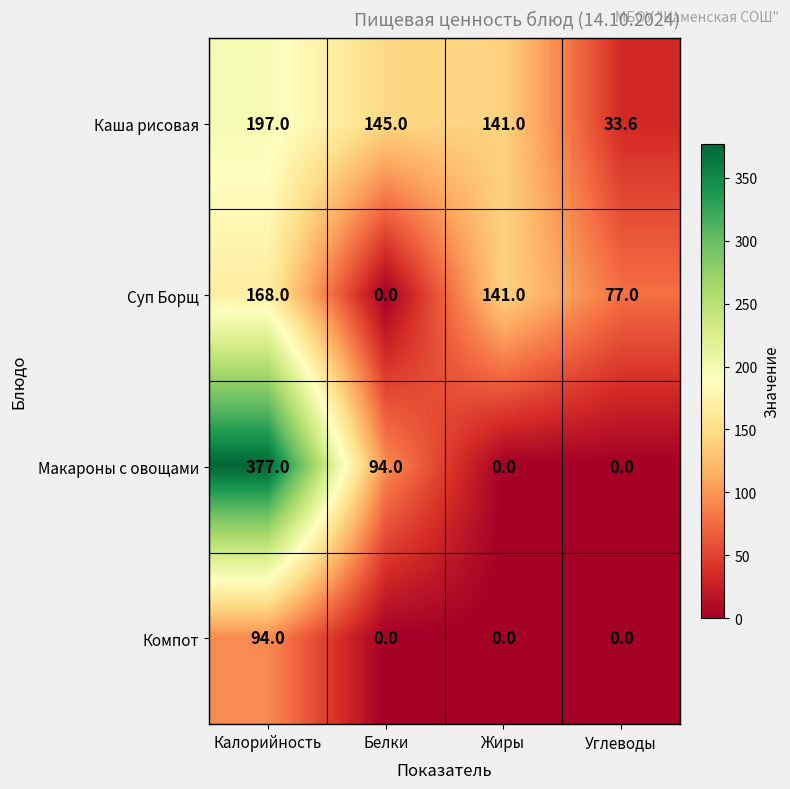

Reading right to left, extract all data points from this chart.

Каша рисовая: 33.6	141.0	145.0	197.0
Суп Борщ: 77.0	141.0	0.0	168.0
Макароны с овощами: 0.0	0.0	94.0	377.0
Компот: 0.0	0.0	0.0	94.0